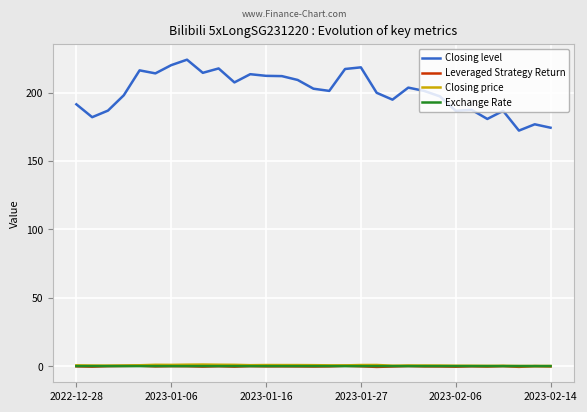

Which series has the largest range (max minus min)?

Closing level